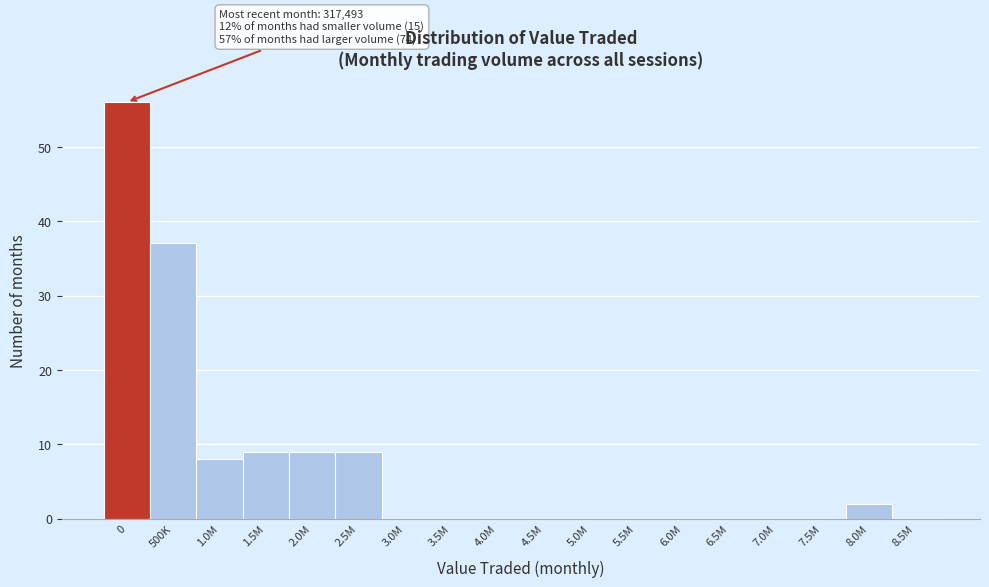

Reading left to right, transcribe all the data shown in this chart.

0=56	500K=37	1.0M=8	1.5M=9	2.0M=9	2.5M=9	3.0M=0	3.5M=0	4.0M=0	4.5M=0	5.0M=0	5.5M=0	6.0M=0	6.5M=0	7.0M=0	7.5M=0	8.0M=2	8.5M=0